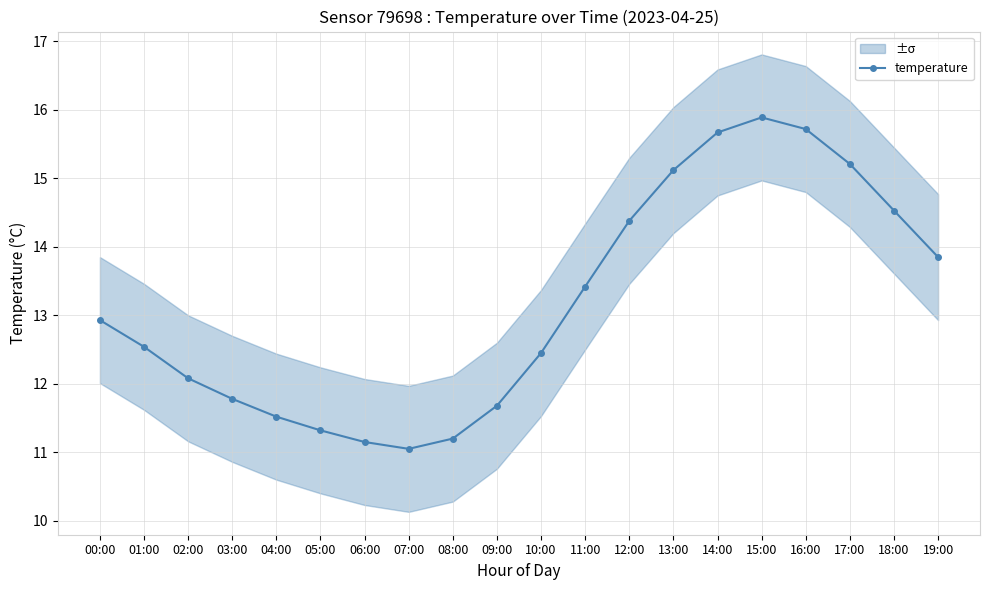

Rank the categories by value from highest to lowest.

15:00, 16:00, 14:00, 17:00, 13:00, 18:00, 12:00, 19:00, 11:00, 00:00, 01:00, 10:00, 02:00, 03:00, 09:00, 04:00, 05:00, 08:00, 06:00, 07:00